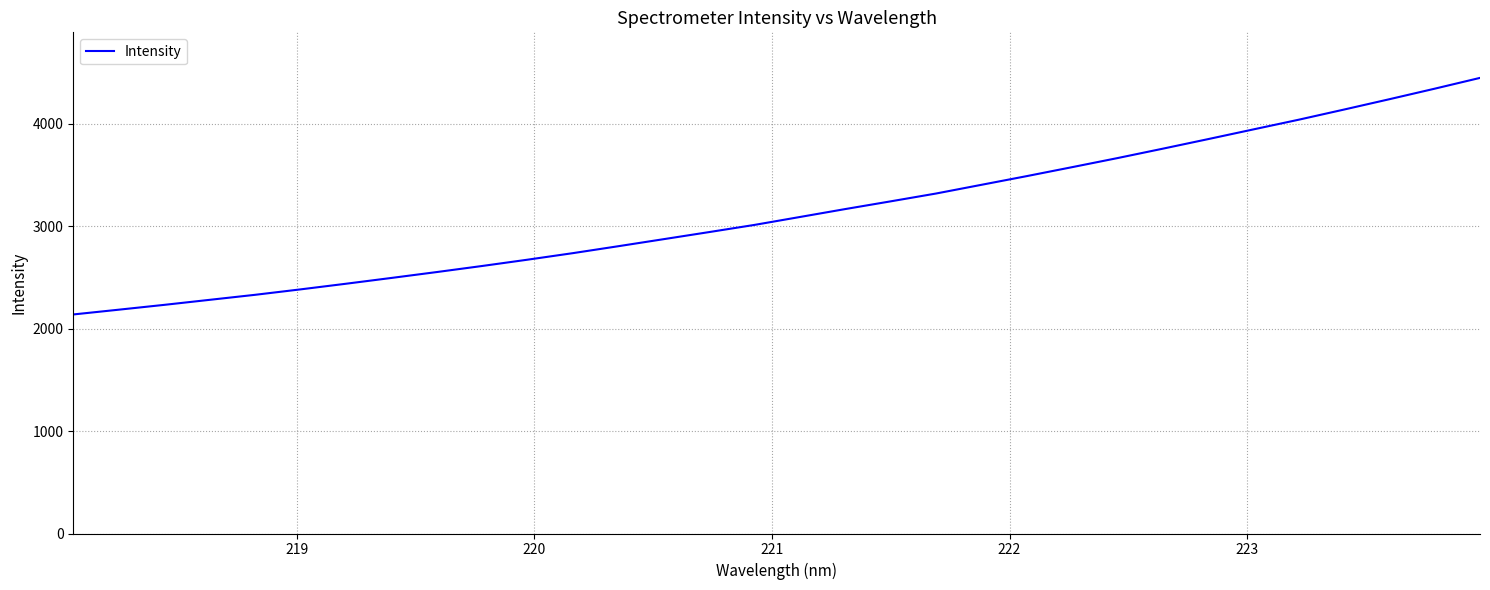

What is the smallest value displayed?

2138.9